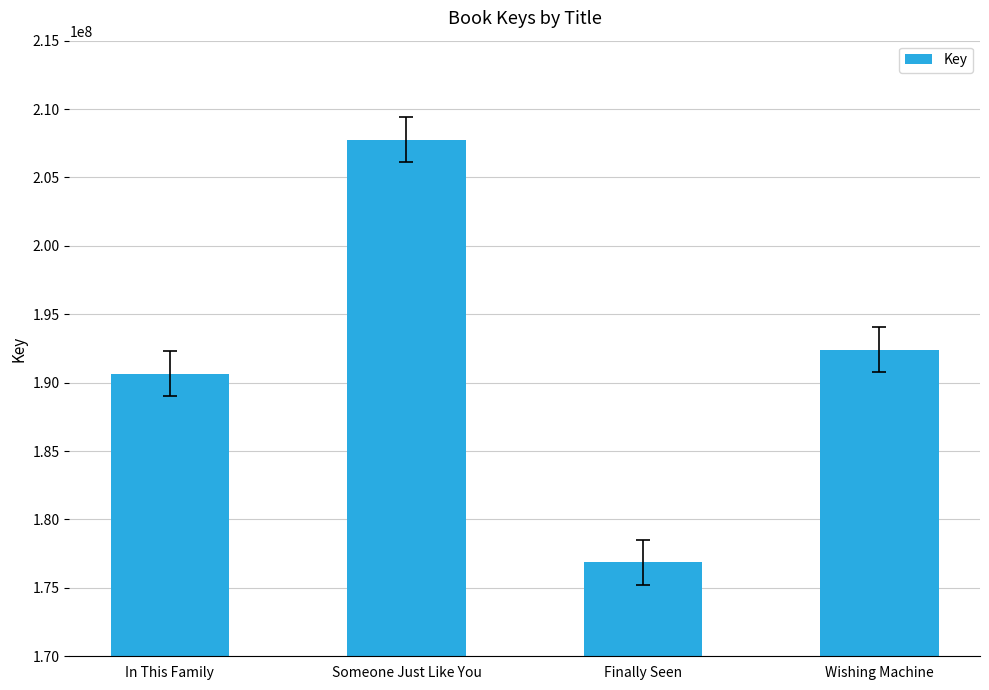

Is it true that the value at Wishing Machine is 322441277?

False